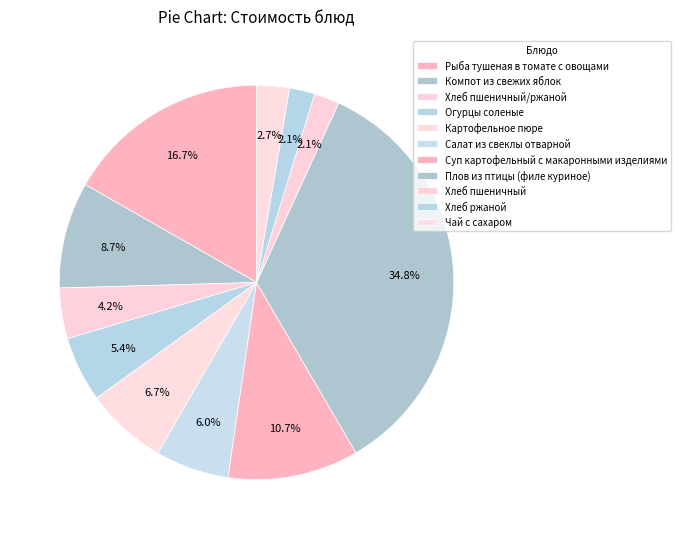

True or false: Огурцы соленые accounts for 1% of the total.

False